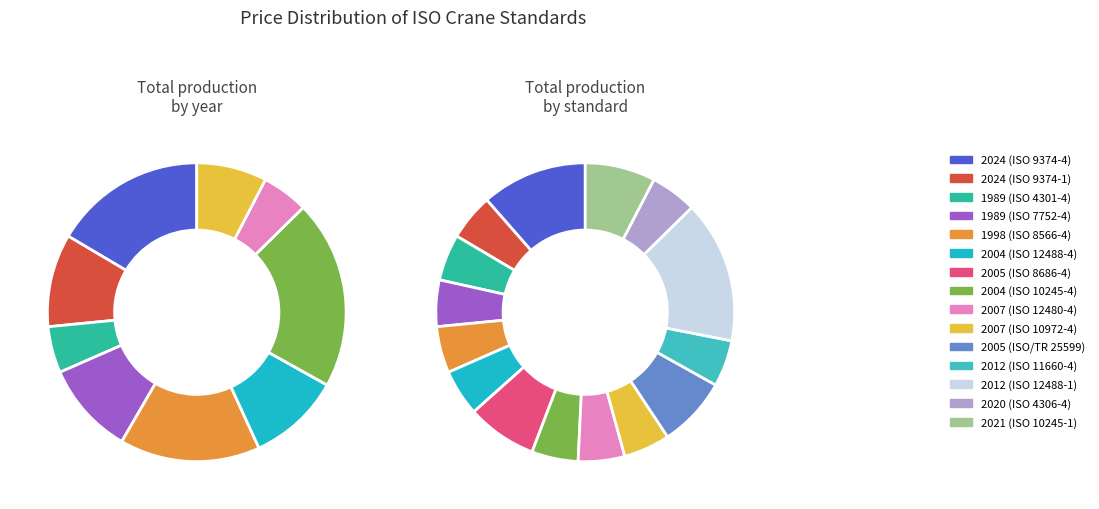

Is the sum of 2007 (ISO 12480-4) and 1998 (ISO 8566-4) greater than half?

No